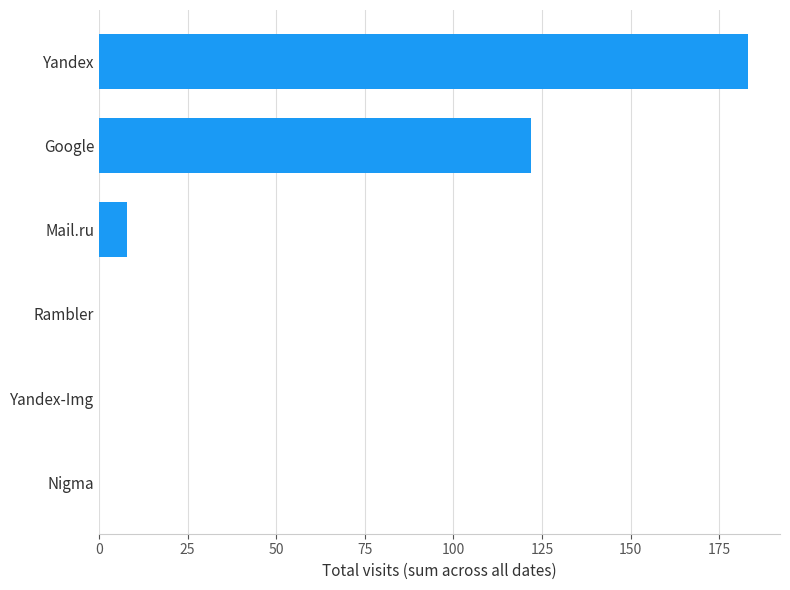

Approximately how many times larger is the value at Yandex compared to Google?

1.5